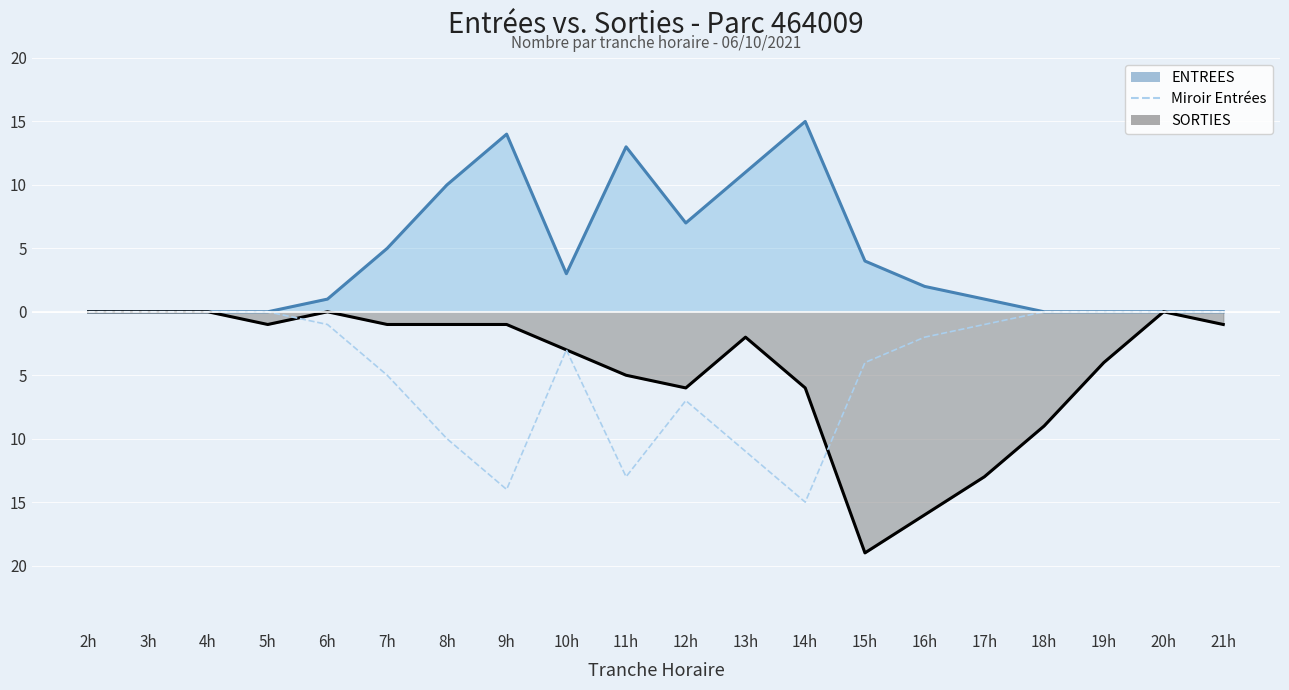

How many lines are shown in the chart?

3